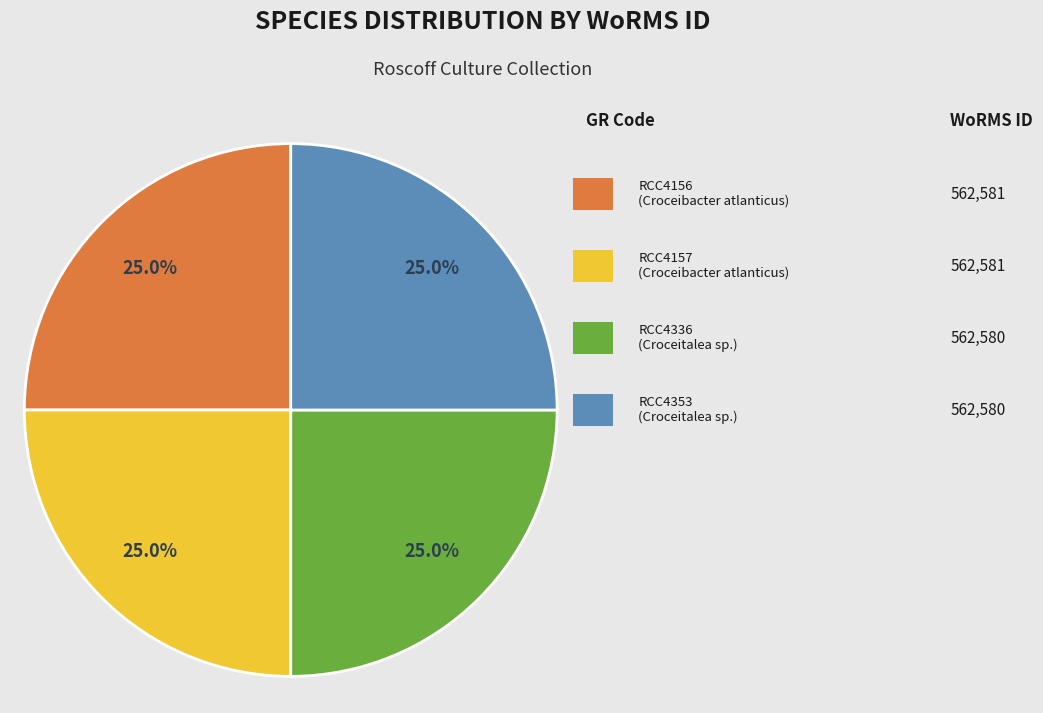

Is there a majority slice in this chart?

No